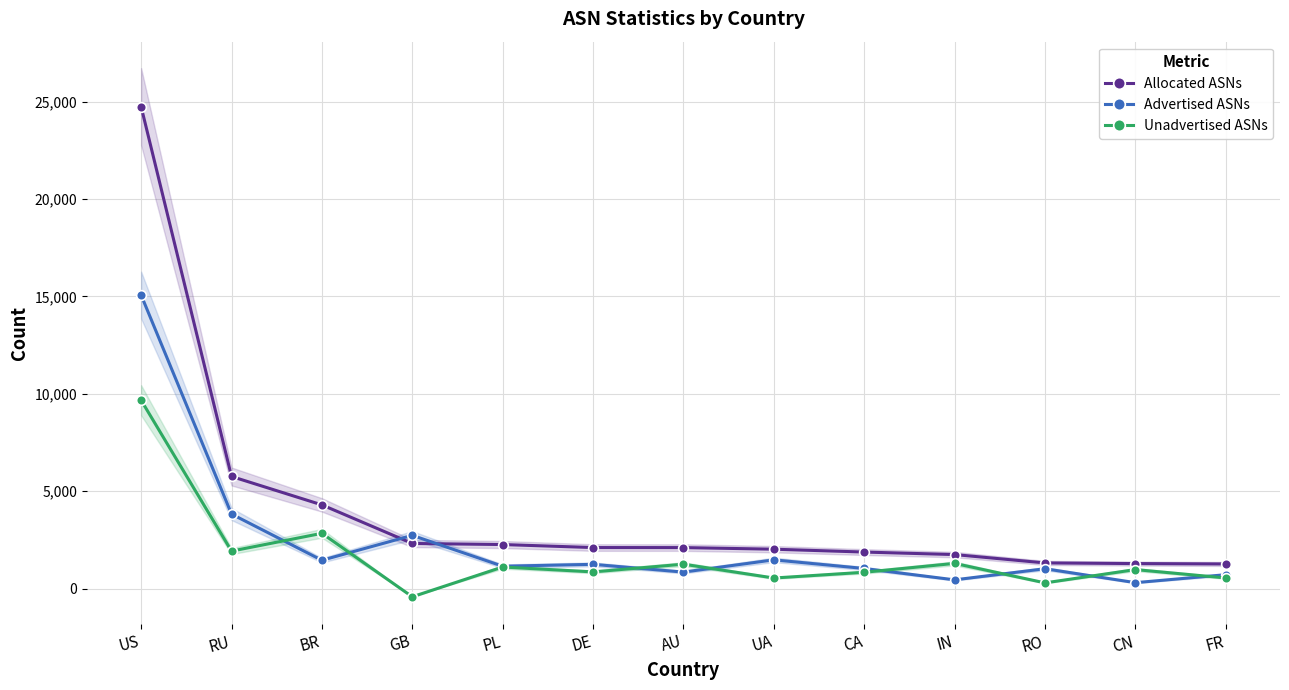

What position from the right is CN?

2